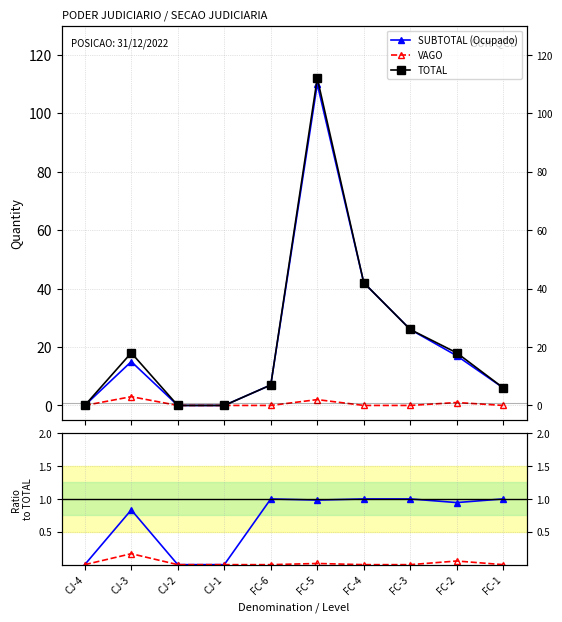

Rank the categories by SUBTOTAL (Ocupado) value from lowest to highest.

CJ-4, CJ-2, CJ-1, FC-1, FC-6, CJ-3, FC-2, FC-3, FC-4, FC-5